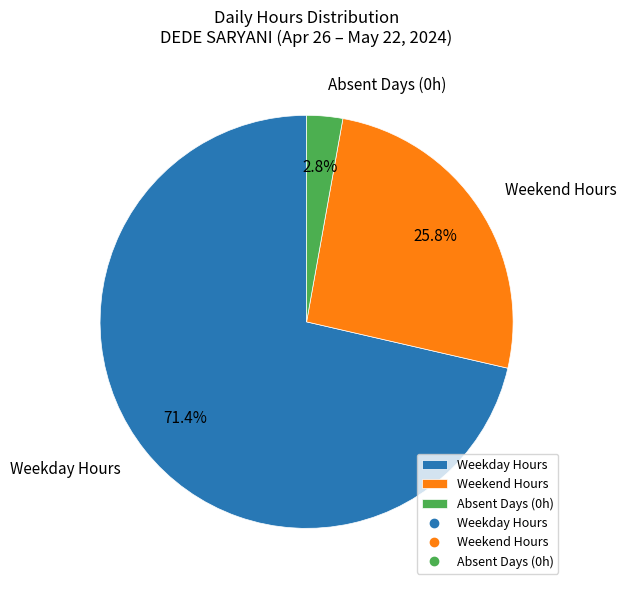

Combined, do Absent Days (0h) and Weekday Hours account for over 50%?

Yes